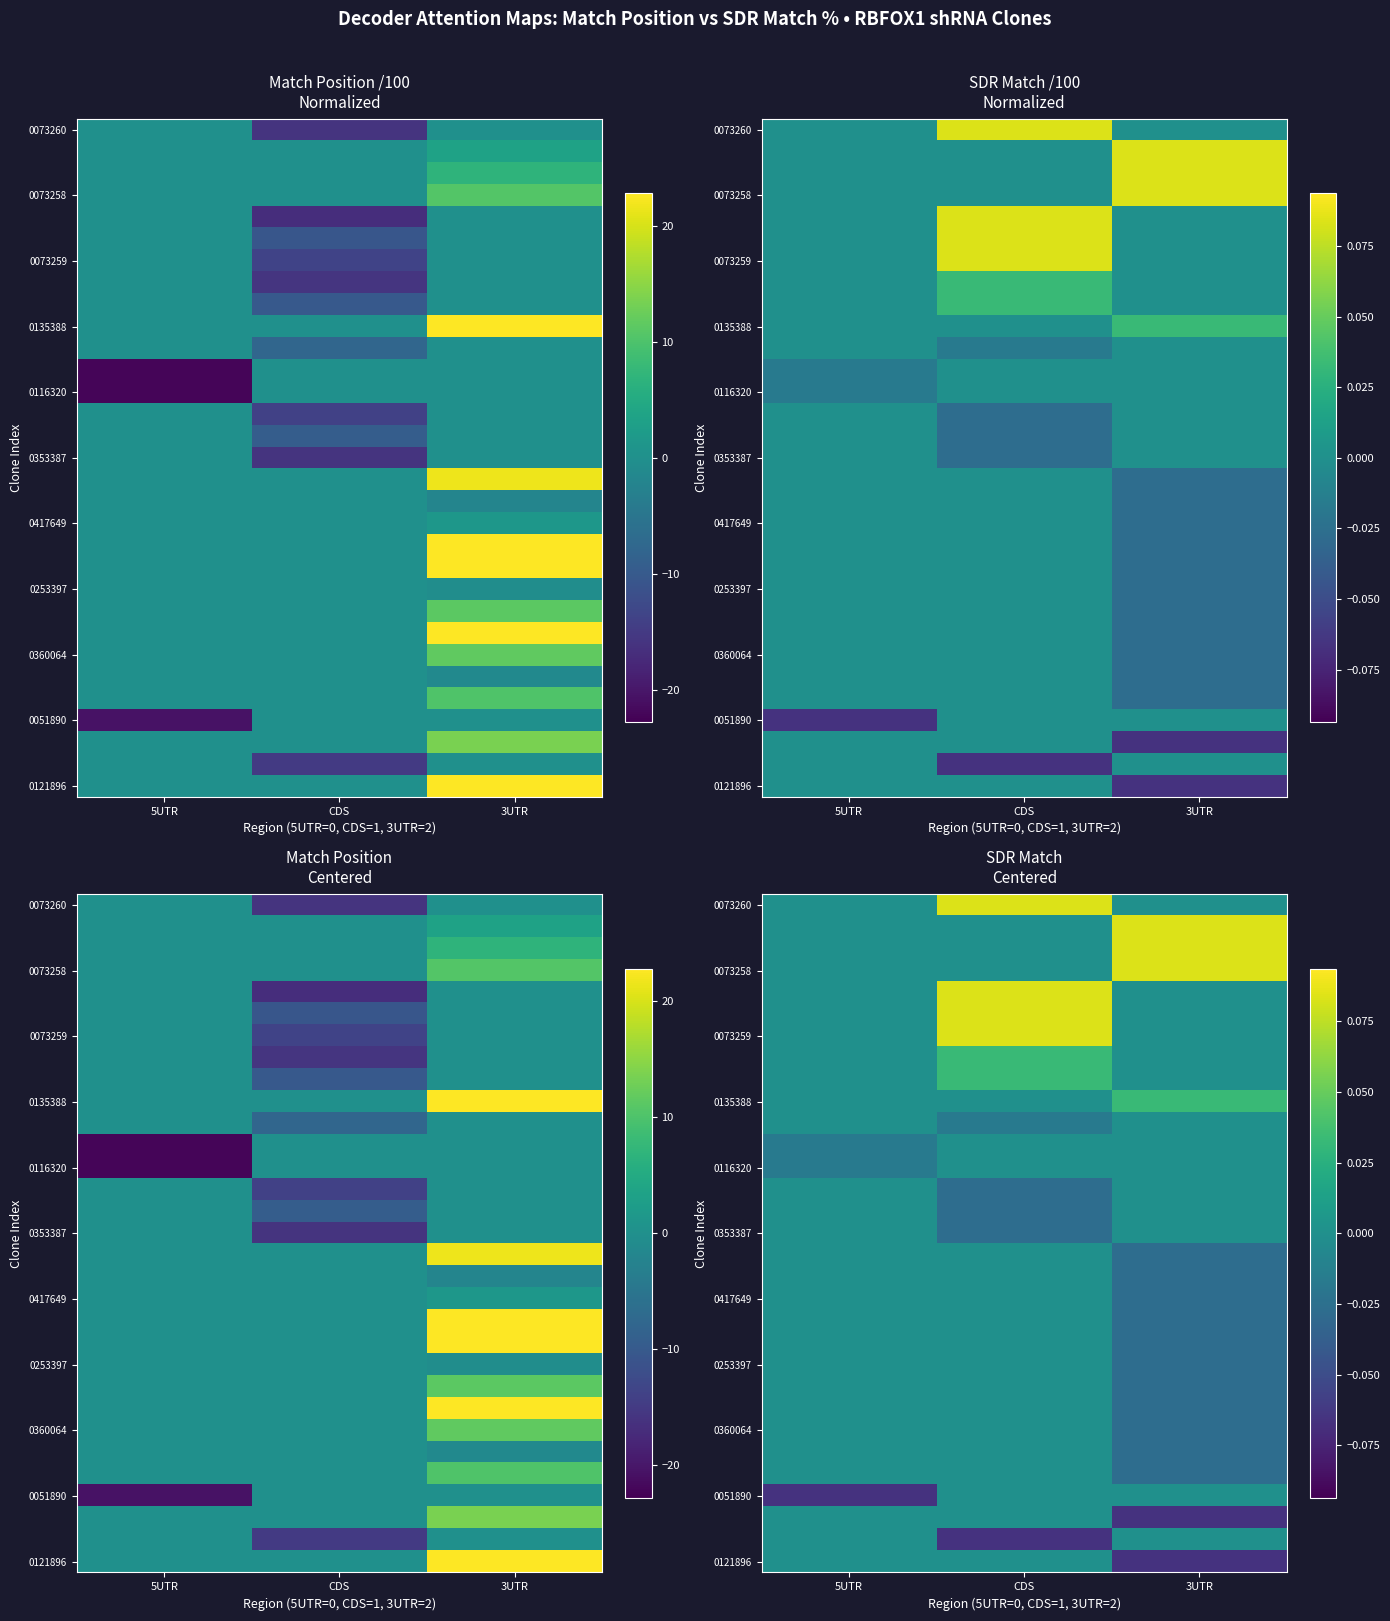

What is the difference between the highest and lowest values at CDS?

0.2